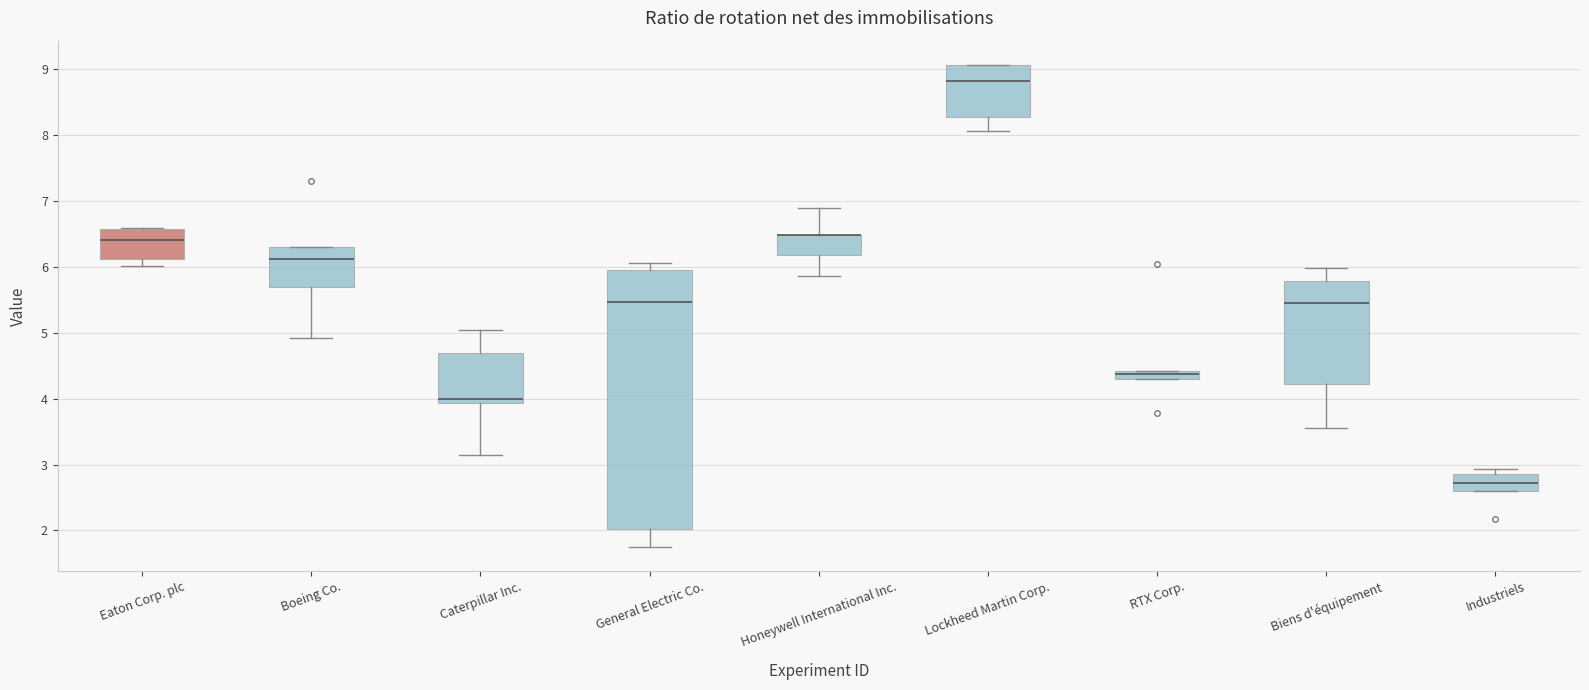

Where does the median line of the box for Biens d'équipement sit on the y-axis? The values are not printed on the chart, so give them approximately, as read against the axis.

5.5